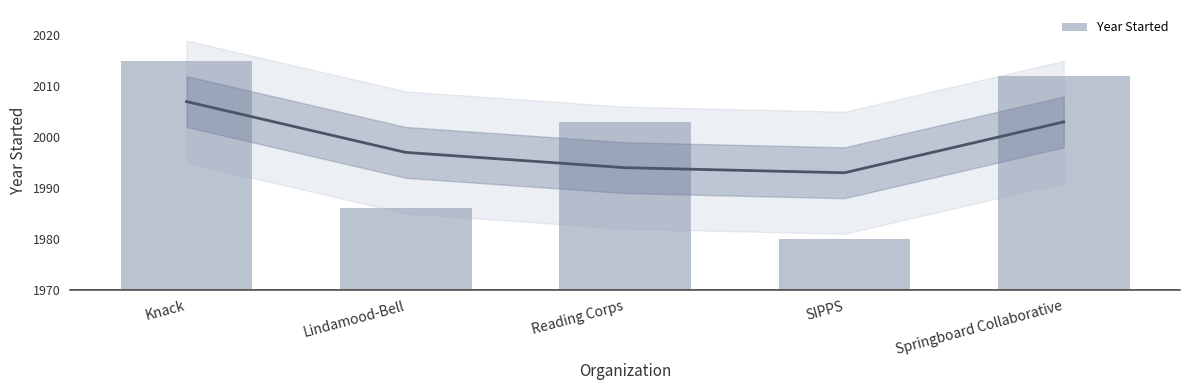

Which has a higher value, Lindamood-Bell or Knack?

Knack